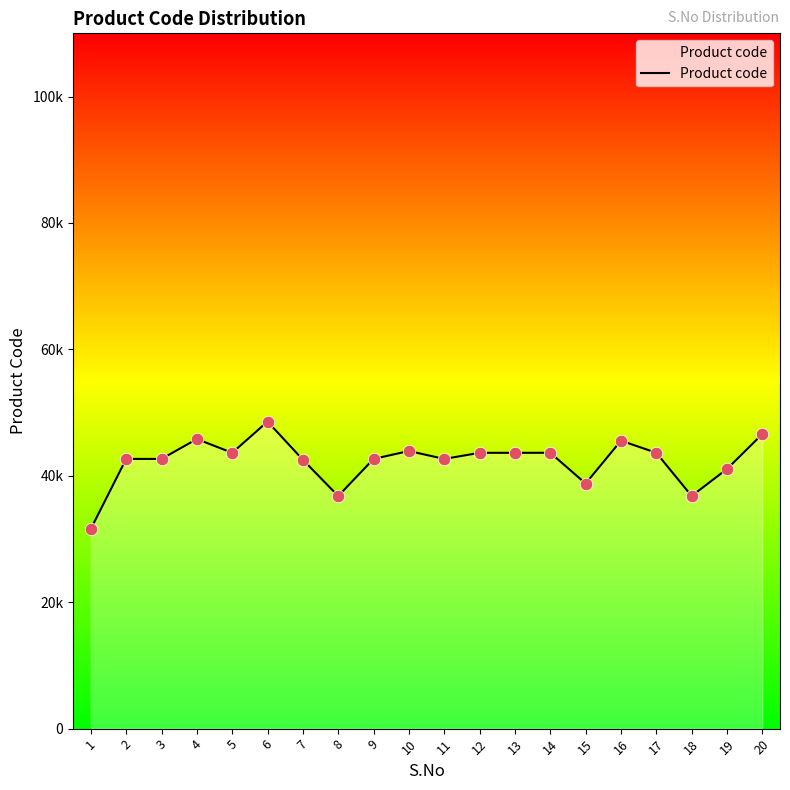

Which has a higher value, 12 or 17?

17